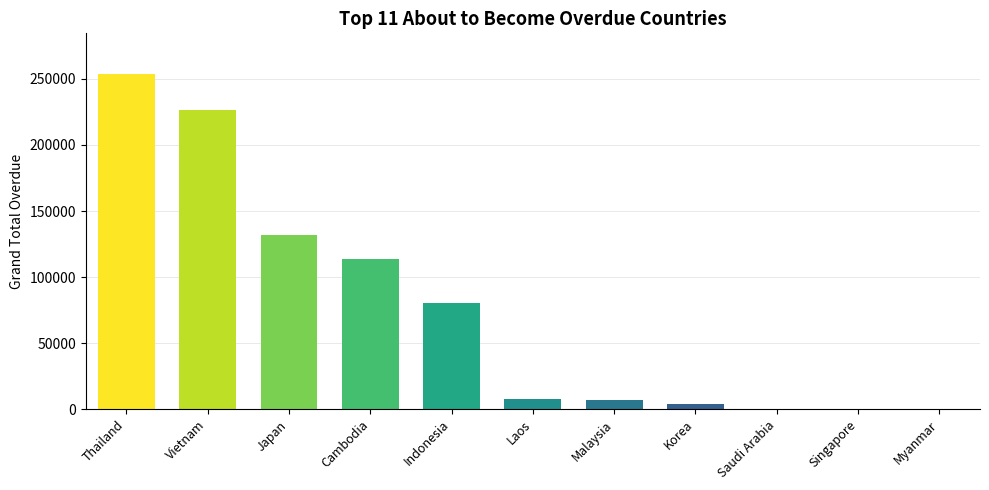

Where does the data first go above 7666?

Thailand